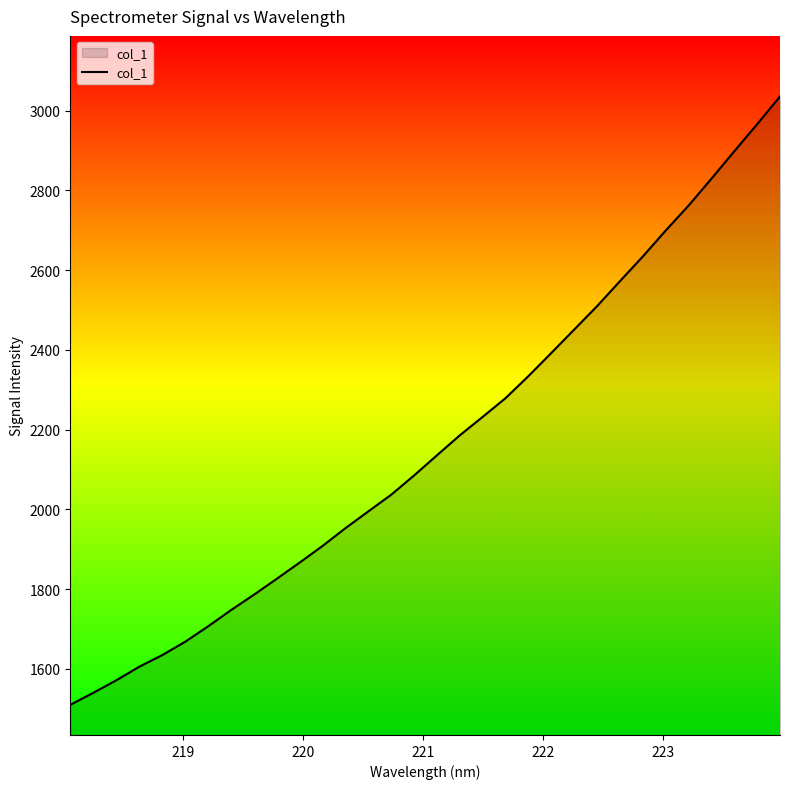

What is the smallest value displayed?

1510.0